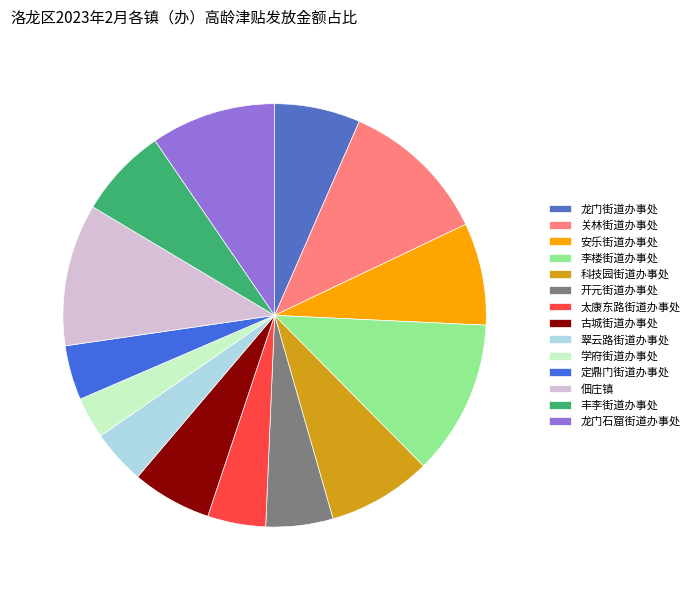

Does any single category account for the majority?

No